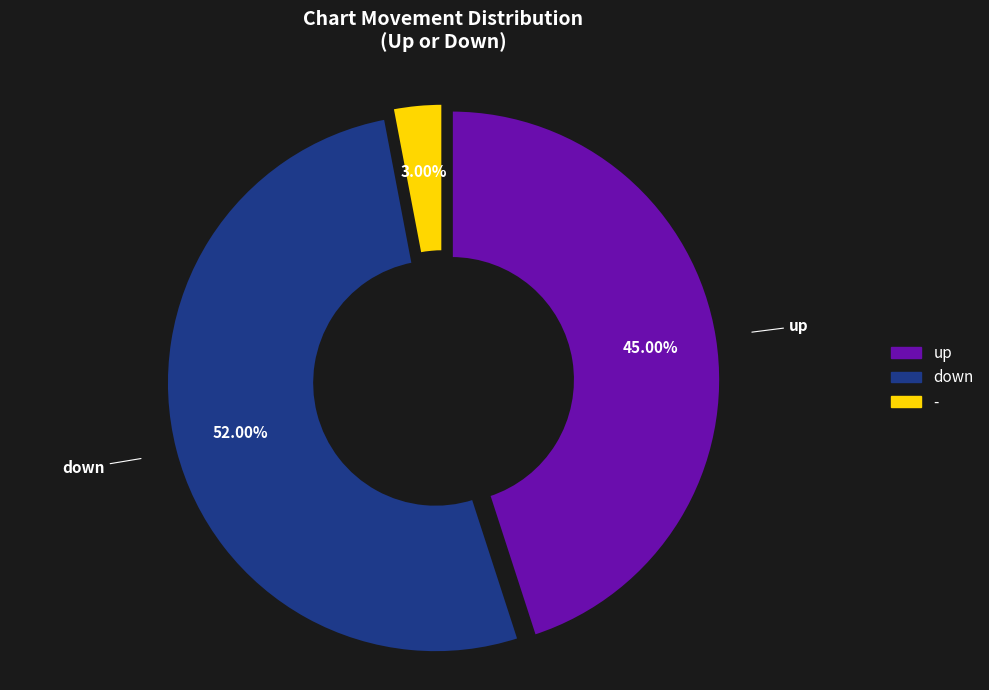

To the nearest percent, what portion does up represent?

45%